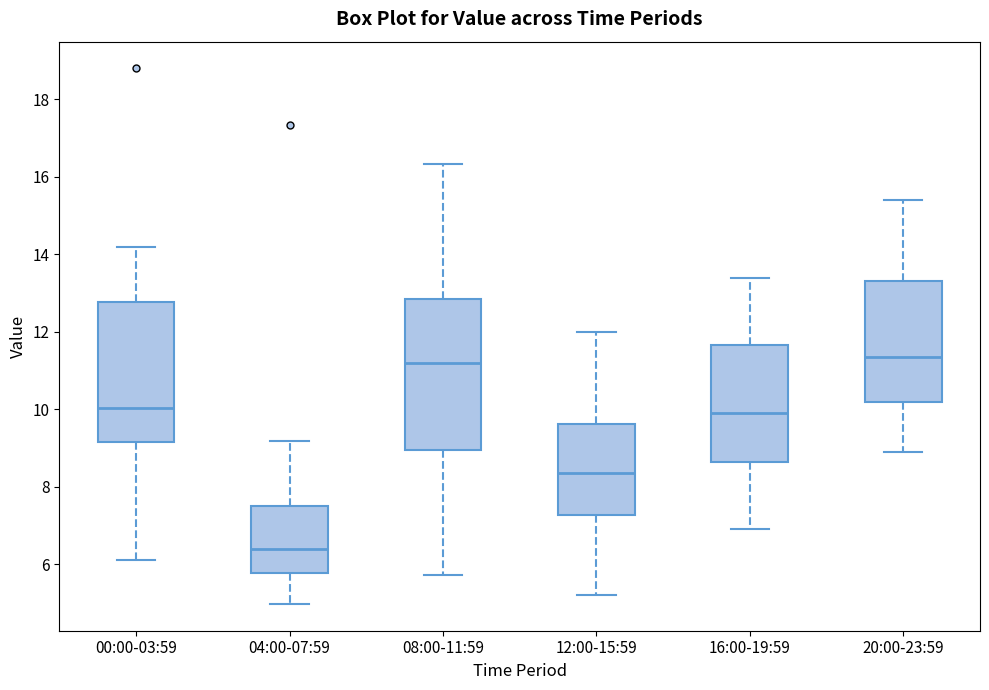

Where does the median line of the box for 16:00-19:59 sit on the y-axis? The values are not printed on the chart, so give them approximately, as read against the axis.

10.0